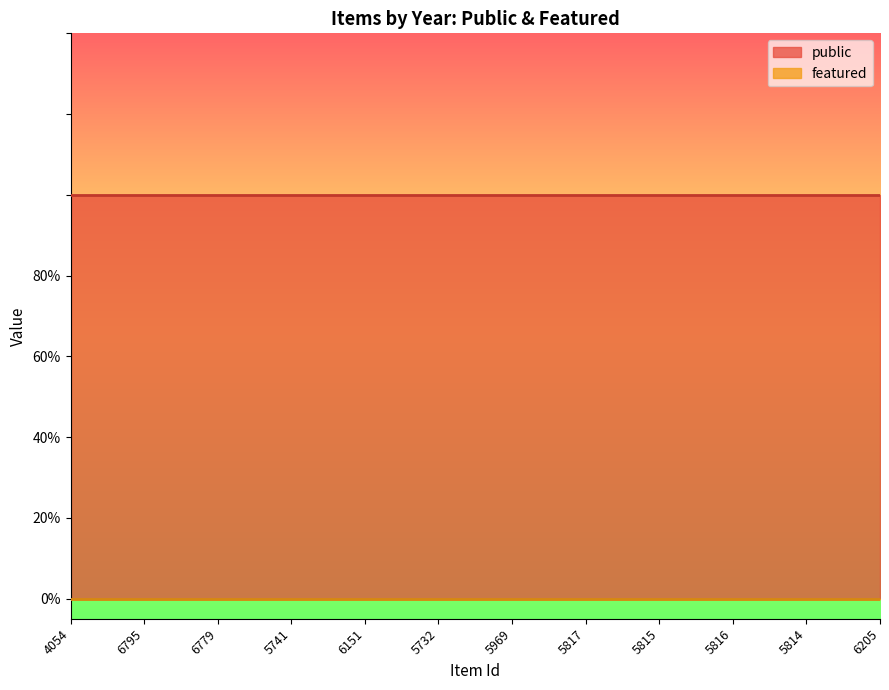

Is it true that public equals 1 at 5969?

True